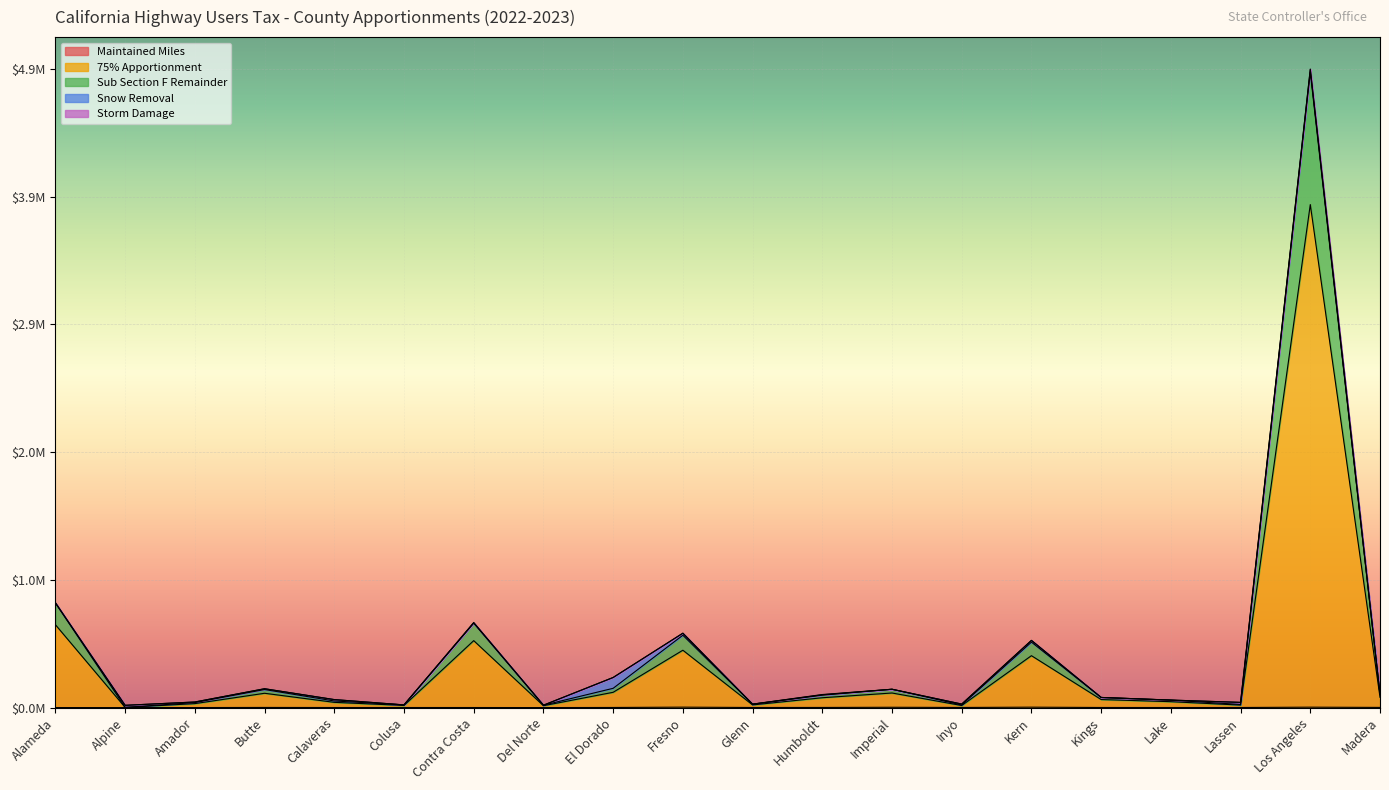

At how many categories does at least one series exceed 433280?

5